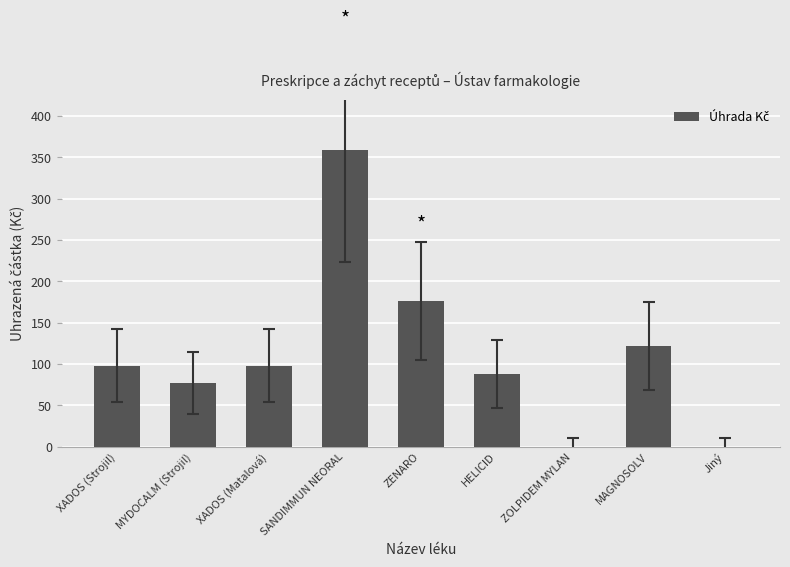

Is it true that the value at XADOS (Strojil) is 98.0?

True